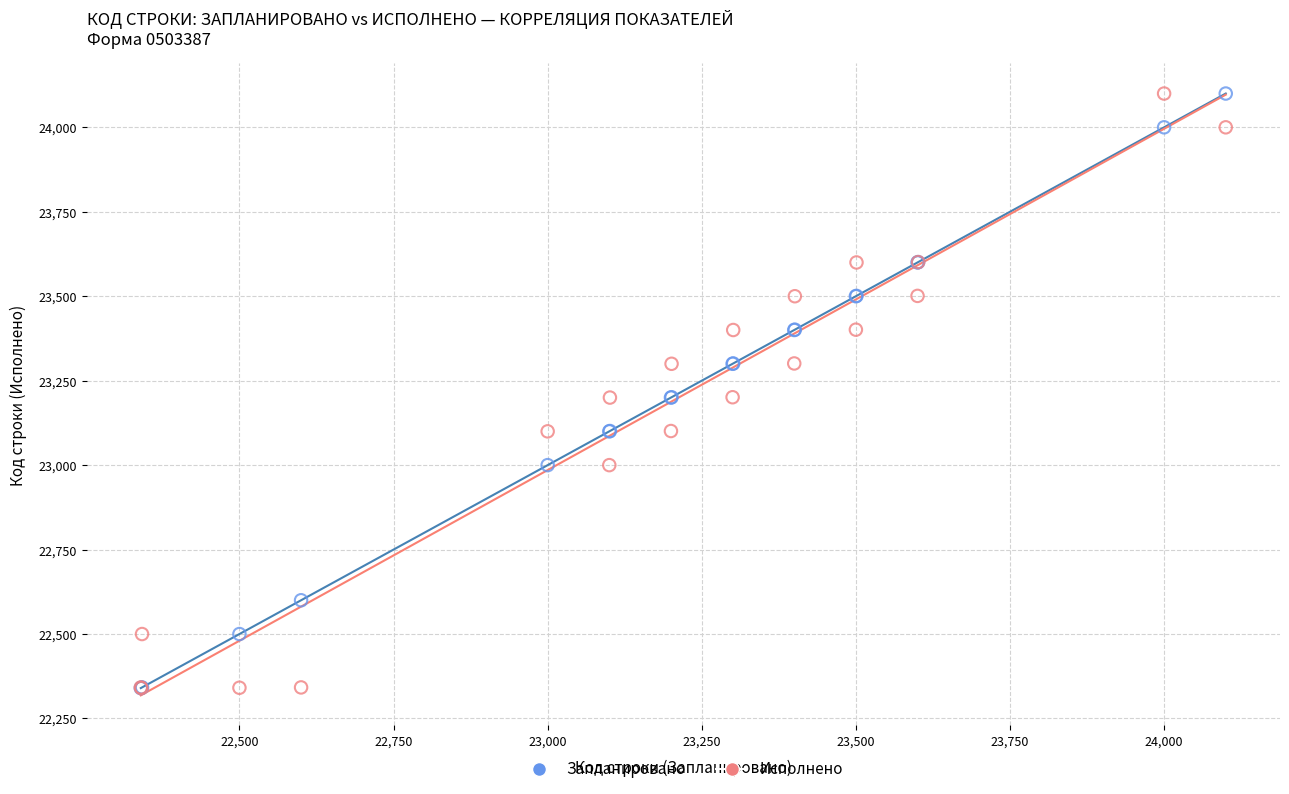

What are all the series names shown in the legend?

Запланировано, Исполнено